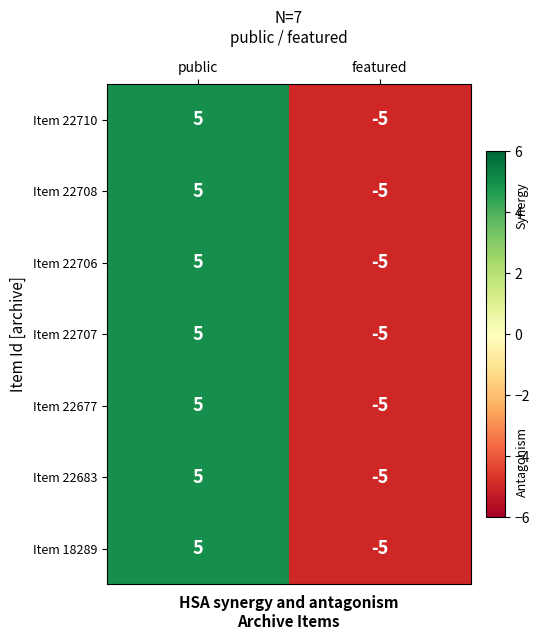

What is the difference between the Item 22677 values at public and featured?

10